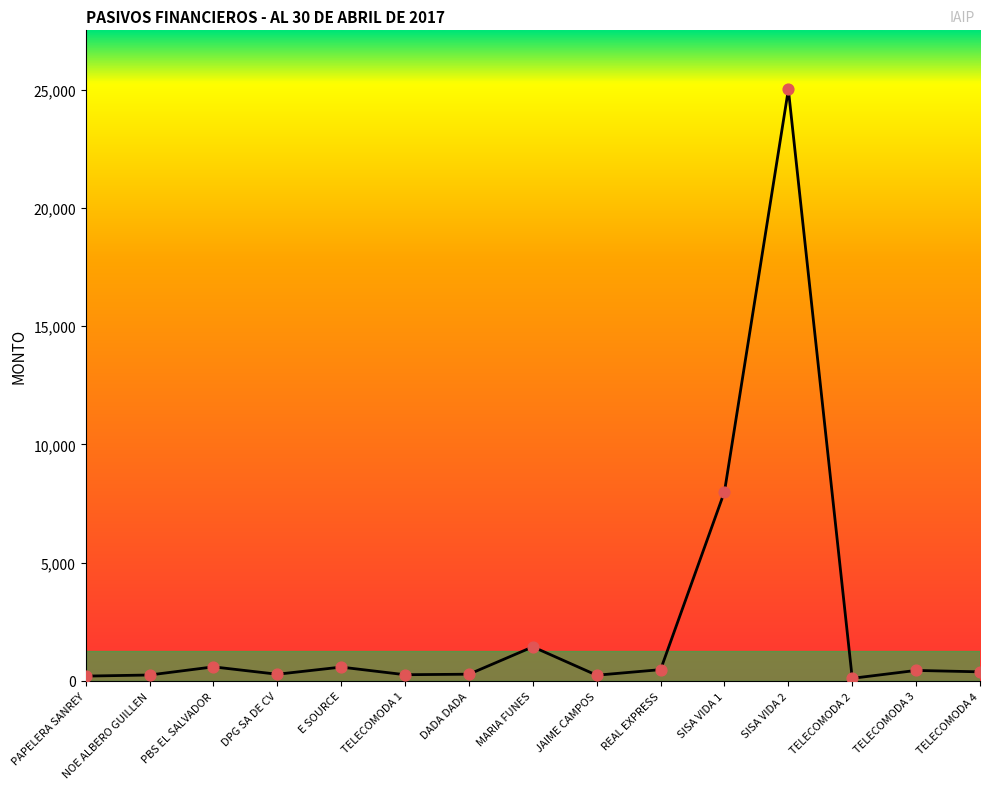

Approximately how many times larger is the value at PBS EL SALVADOR compared to PAPELERA SANREY?

2.9